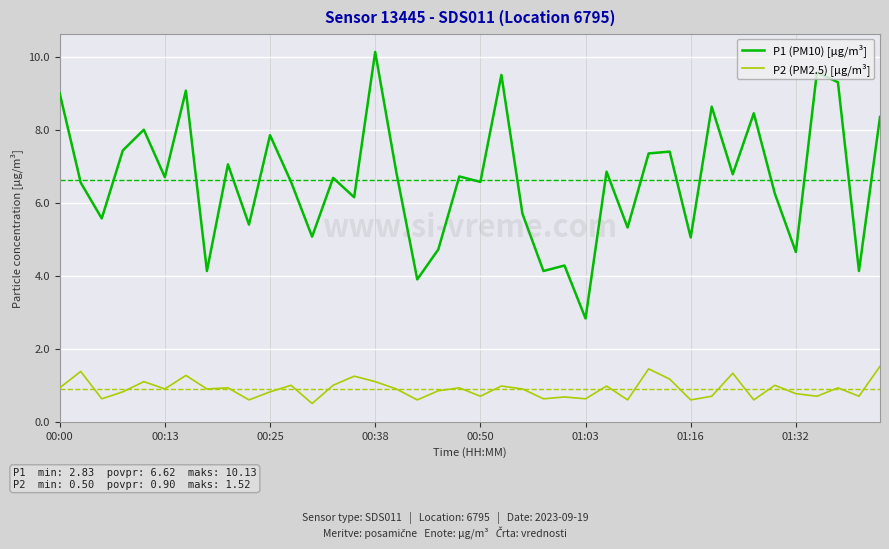

Rank the series by their maximum value, from lowest to highest.

P2 (PM2.5) [μg/m³], P1 (PM10) [μg/m³]